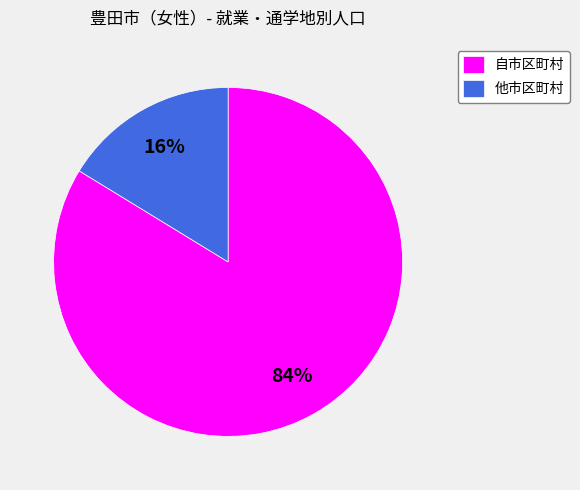

What is the total percentage of 自市区町村で従業・通学 and 他市区町村で従業・通学?

100.0%